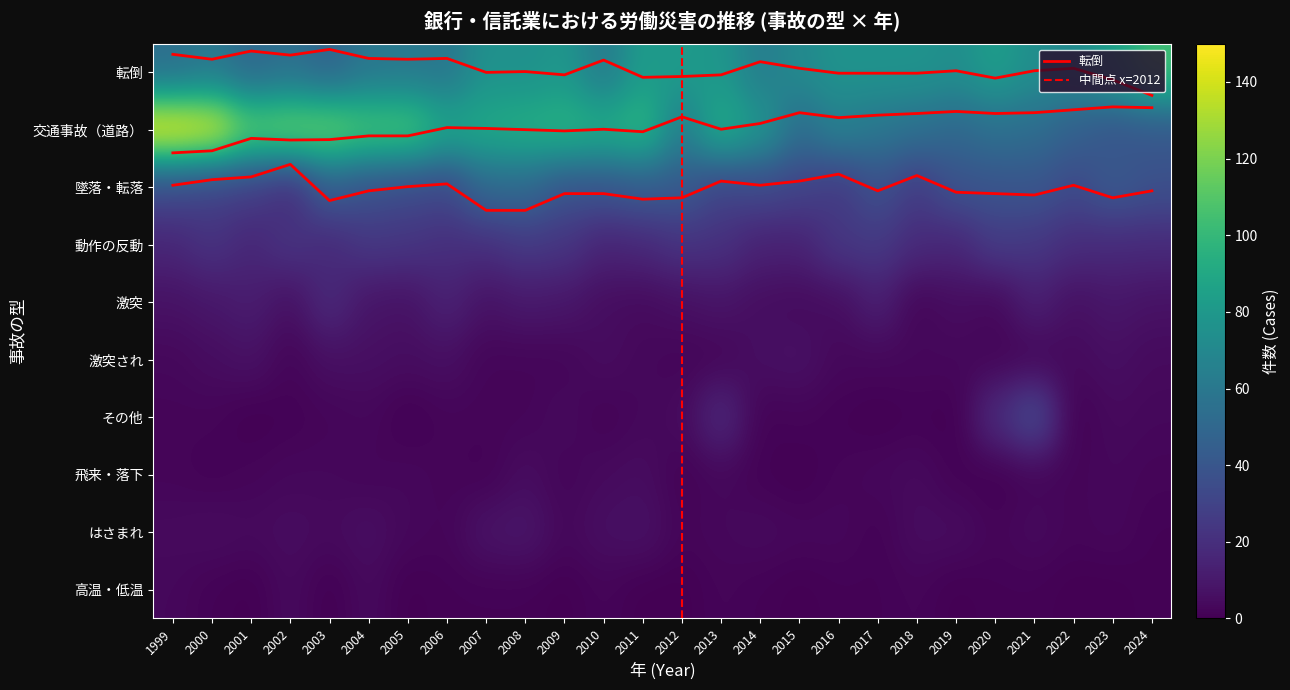

Which has a higher value, 2008 or 2010?

2008